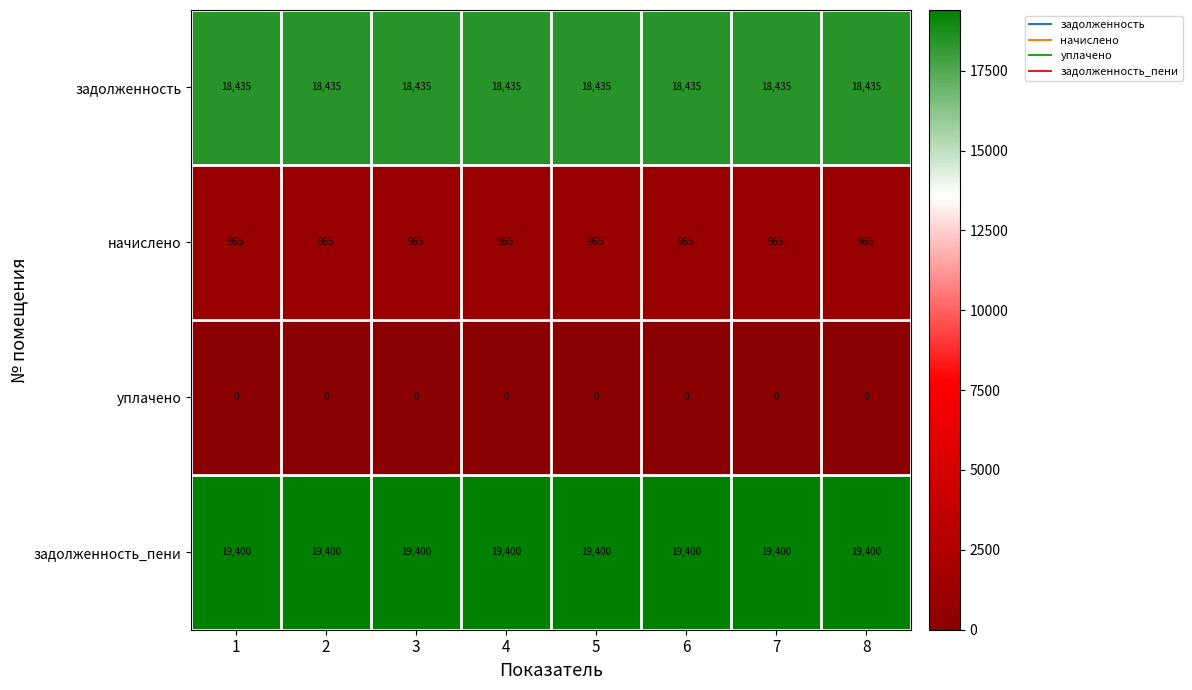

What is the spread (max minus min) of values at 5?

19400